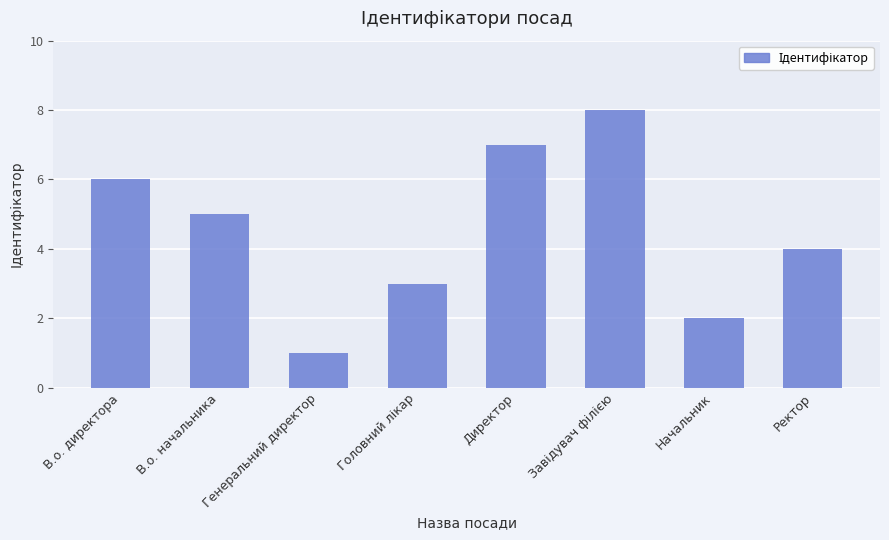

What position from the left is Начальник?

7